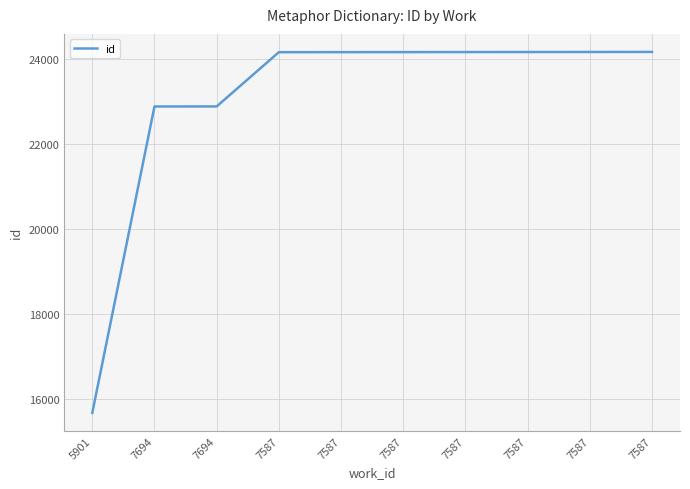

What is the minimum value shown in the chart?

15668